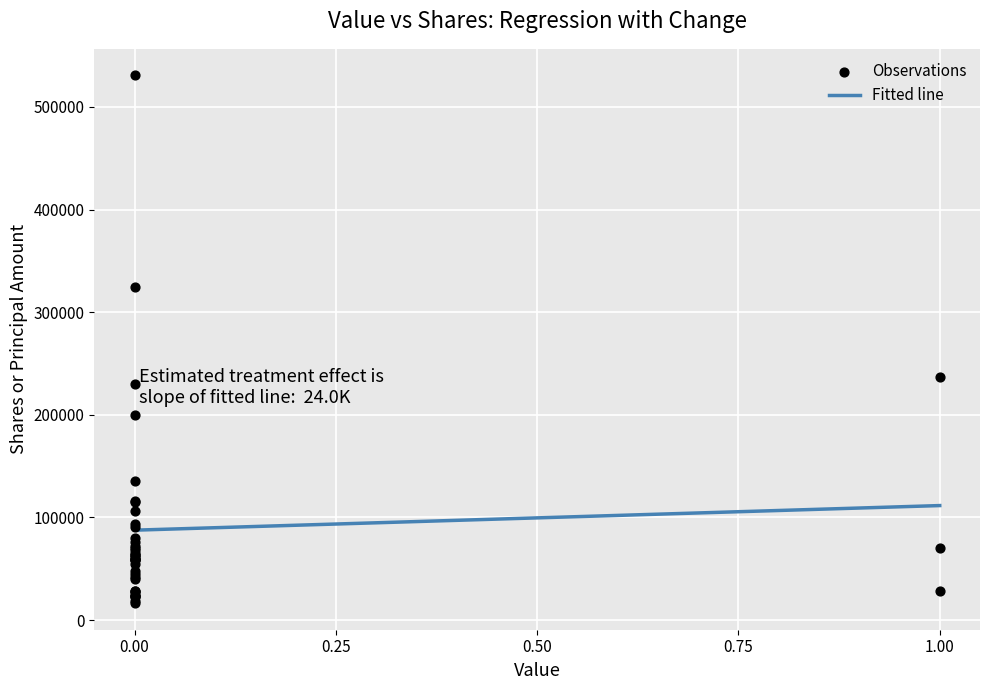

What Y value in the scatter plot is closest to 273627?

236525